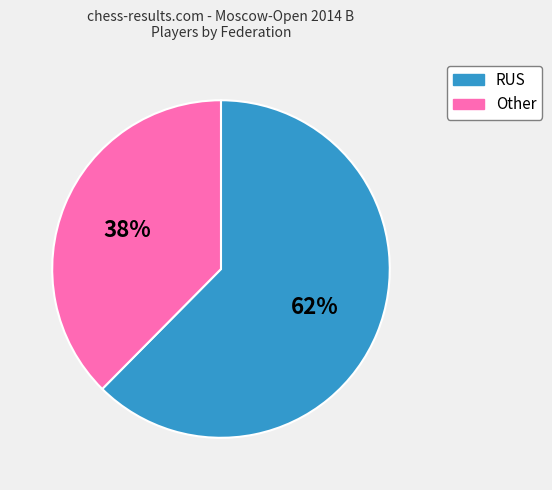

What is the ratio of the value at Other to the value at RUS?

0.6